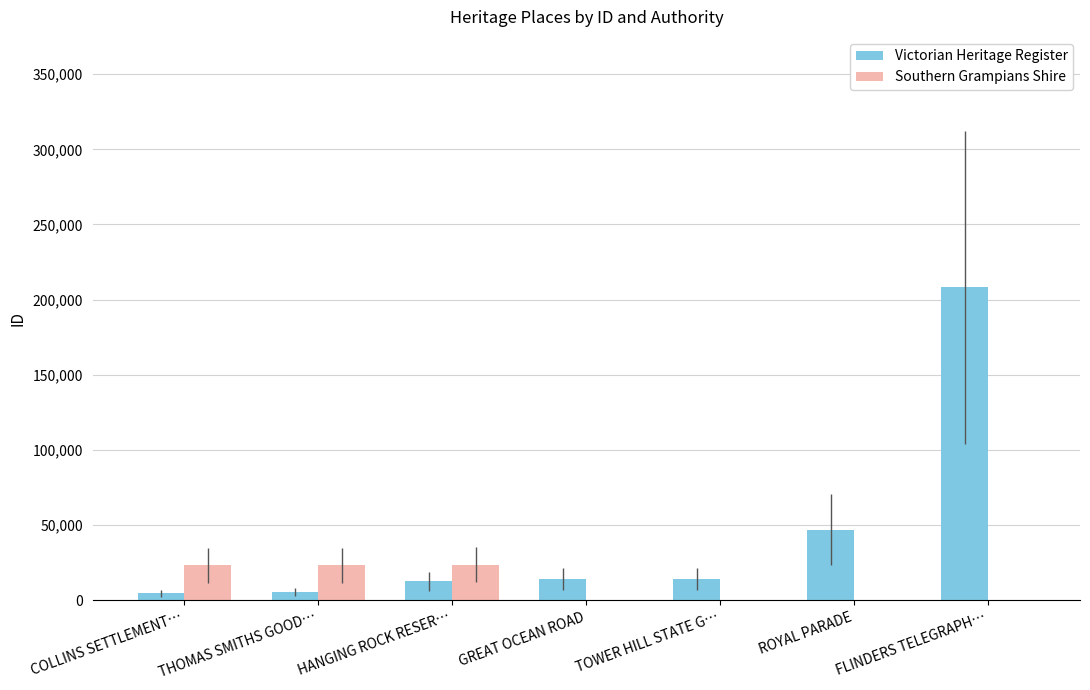

What is the sum of all Victorian Heritage Register values?

306412